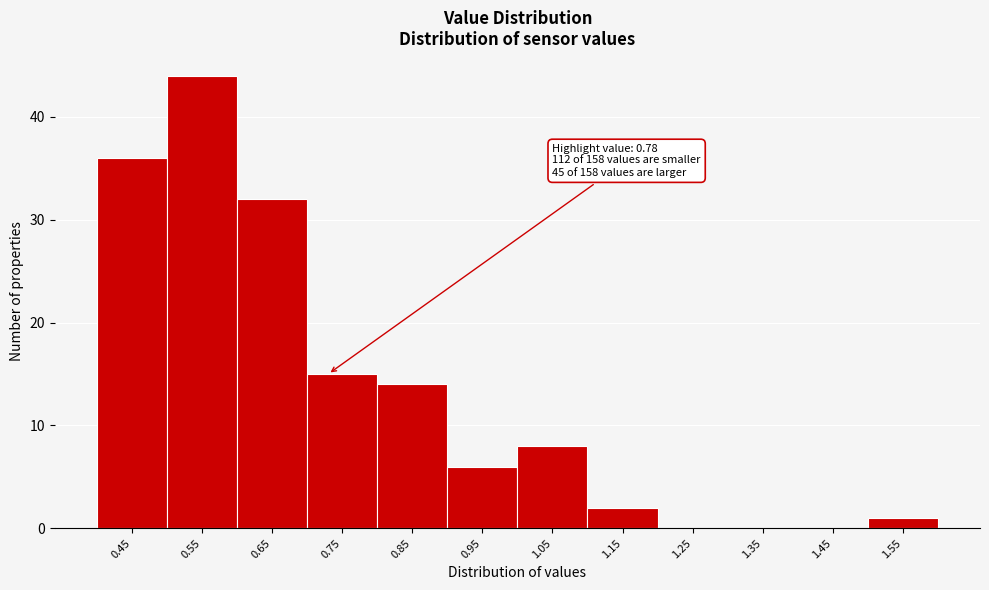

Reading left to right, transcribe all the data shown in this chart.

0.45=36	0.55=44	0.65=32	0.75=15	0.85=14	0.95=6	1.05=8	1.15=2	1.25=0	1.35=0	1.45=0	1.55=1